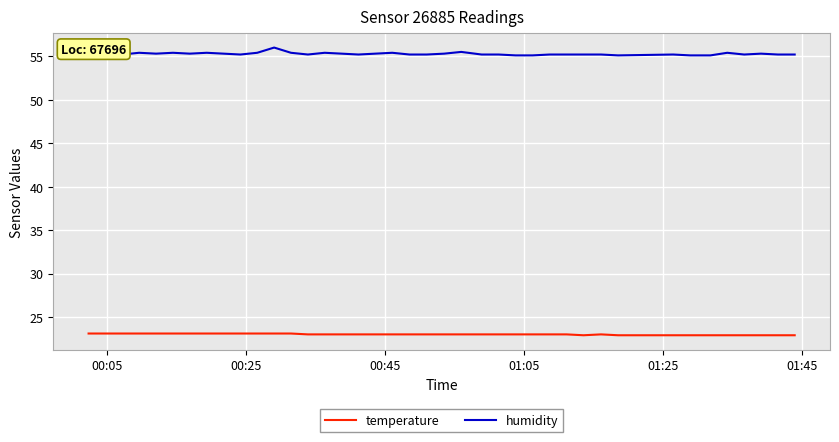

What is the maximum value shown in the chart?

56.0